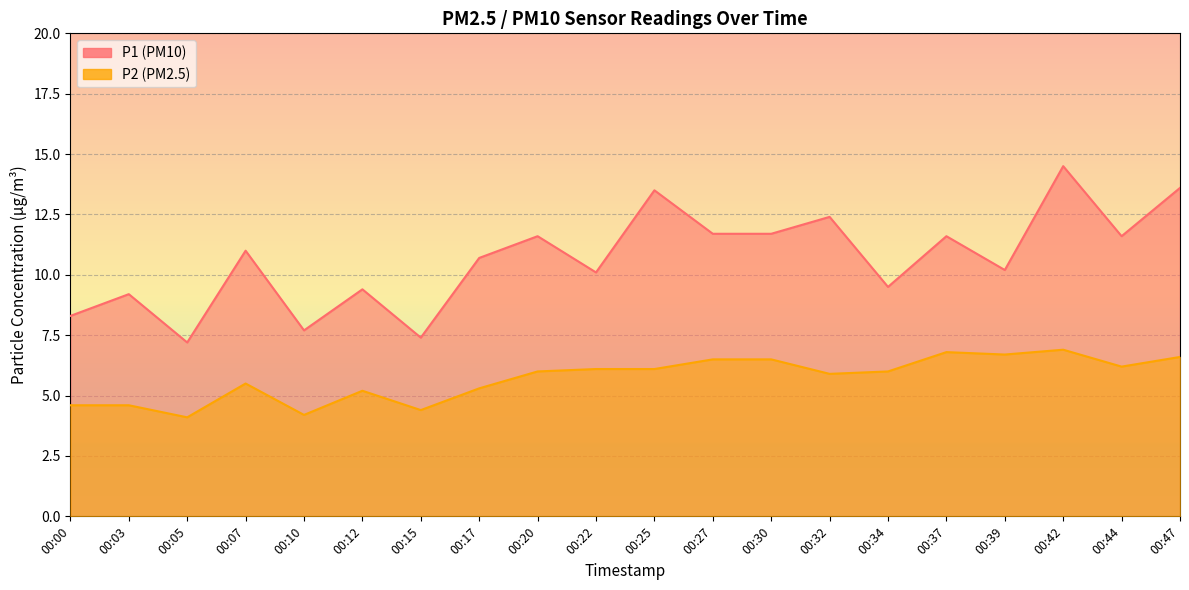

Is the value of P2 at 00:07 greater than the value of P1 at 00:03?

No